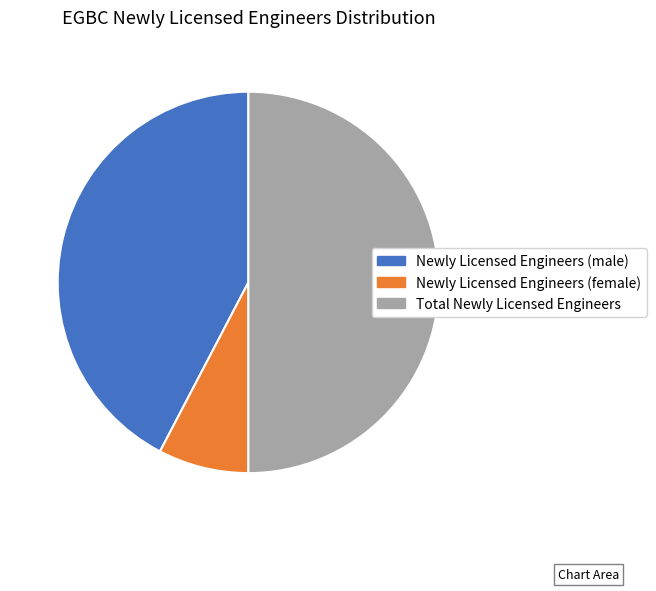

Is the sum of Newly Licensed Engineers (female) and Total Newly Licensed Engineers greater than half?

Yes